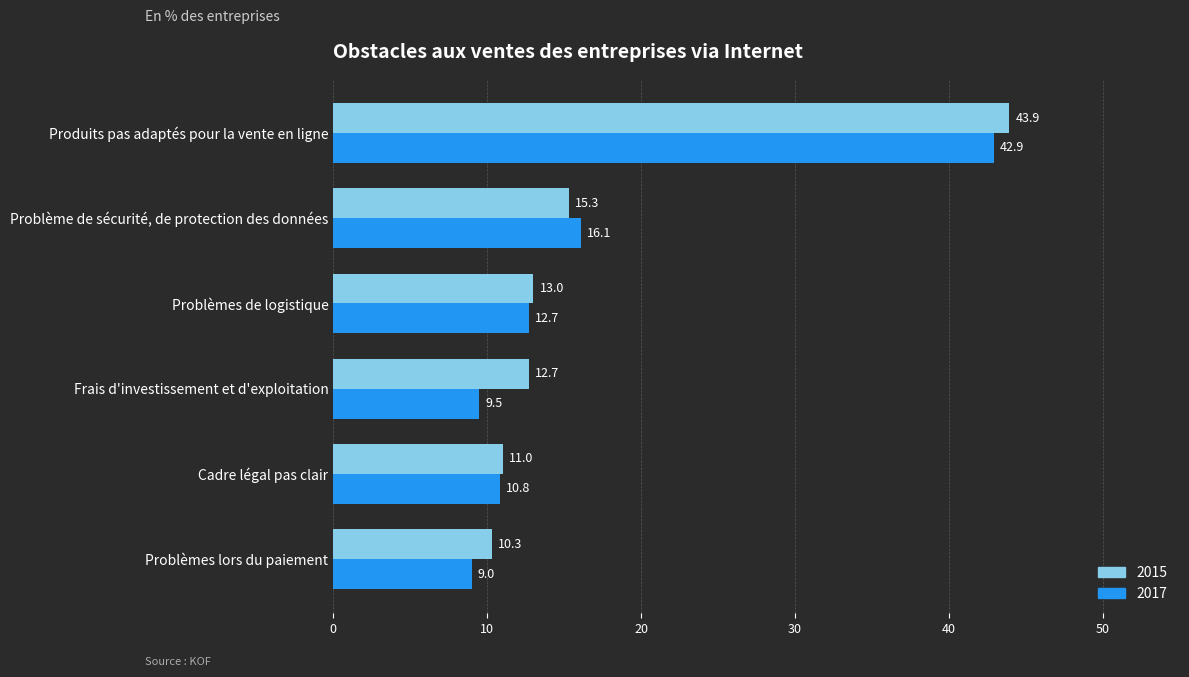

At Frais d'investissement et d'exploitation, list the series in order from smallest to largest.

2017, 2015